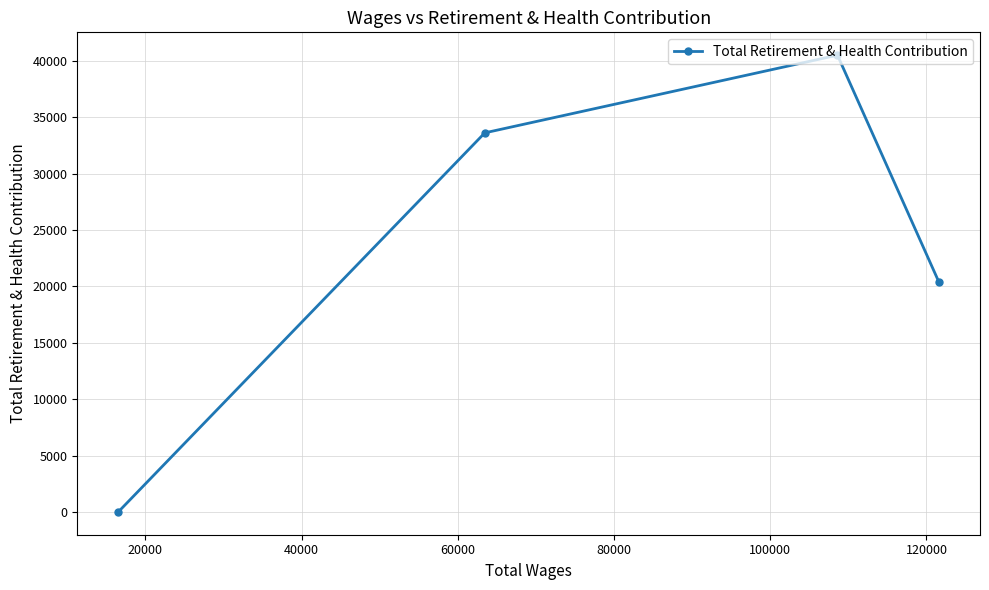

Reading left to right, what are all the values shown in this chart?

0	33628	40520	20378